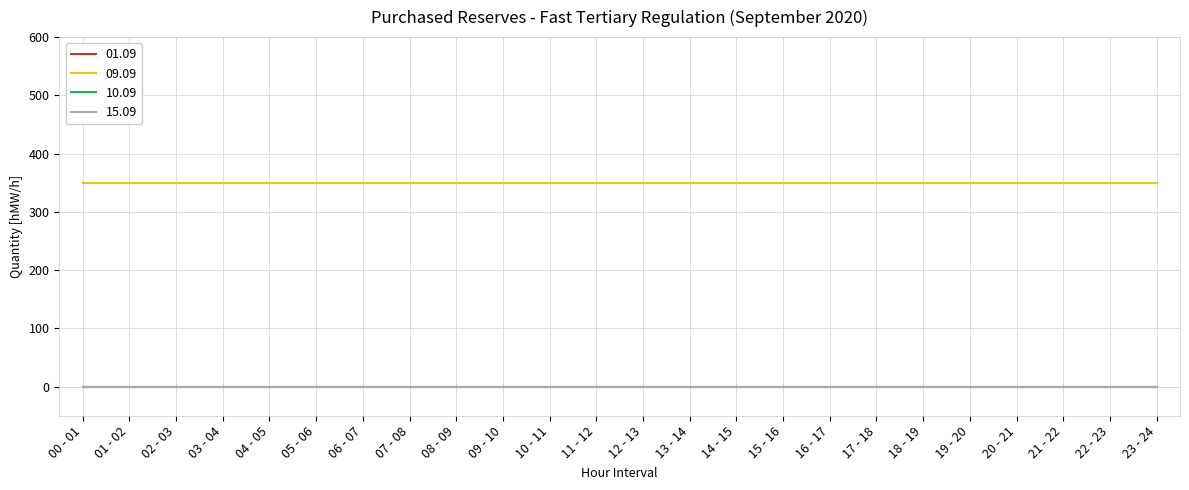

Does the chart have visible grid lines?

Yes